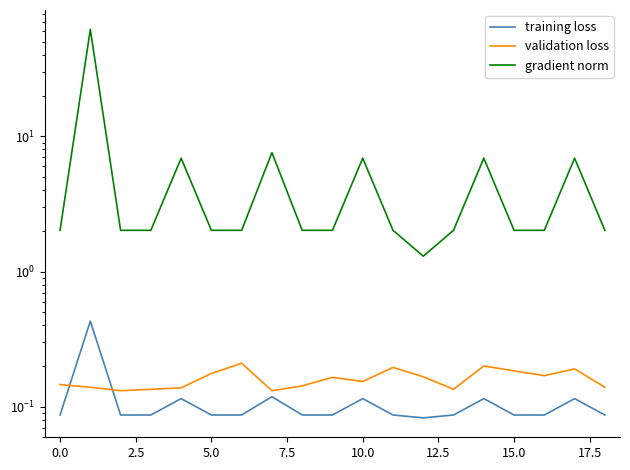

True or false: gradient norm and validation loss intersect in this chart.

False